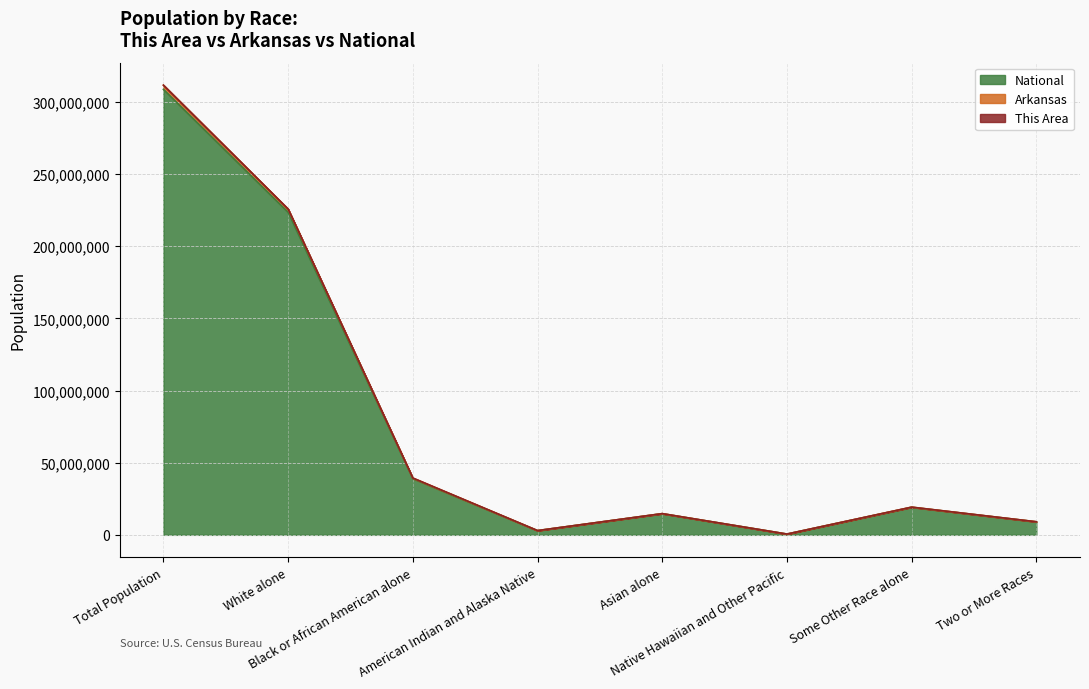

List the labels in order of National value, largest first.

Total Population, White alone, Black or African American alone, Some Other Race alone, Asian alone, Two or More Races, American Indian and Alaska Native, Native Hawaiian and Other Pacific